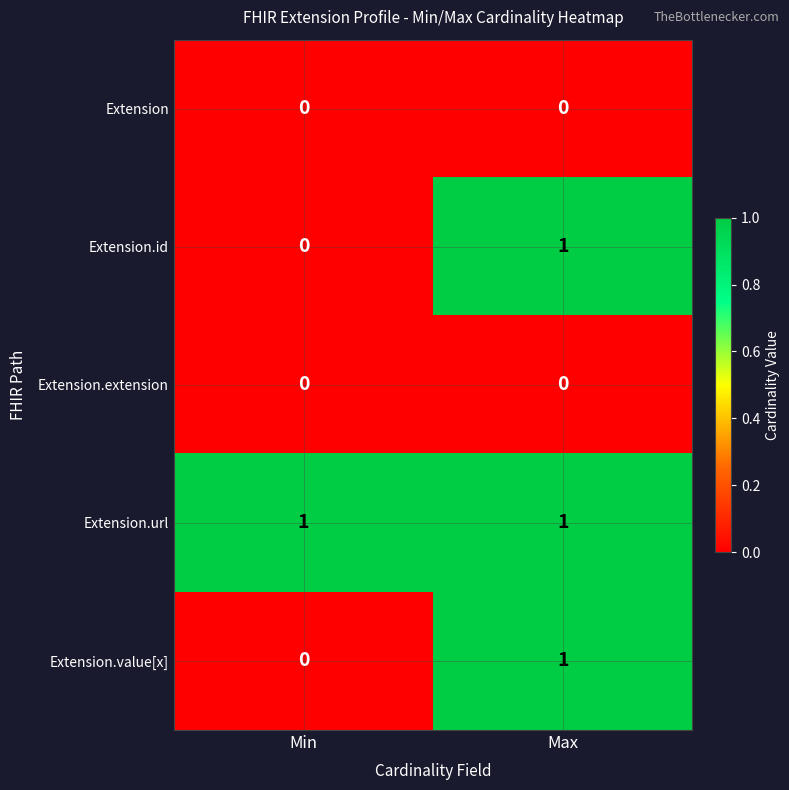

Is it true that Extension.value[x] equals 1 at Min?

False